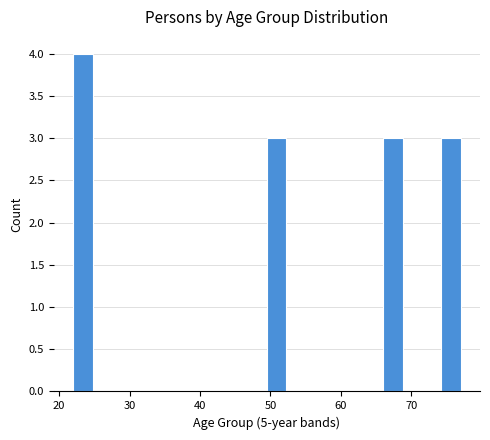

Around what value on the x-axis is the tallest bar? Give the approximate position of its centre, as read against the axis.

23